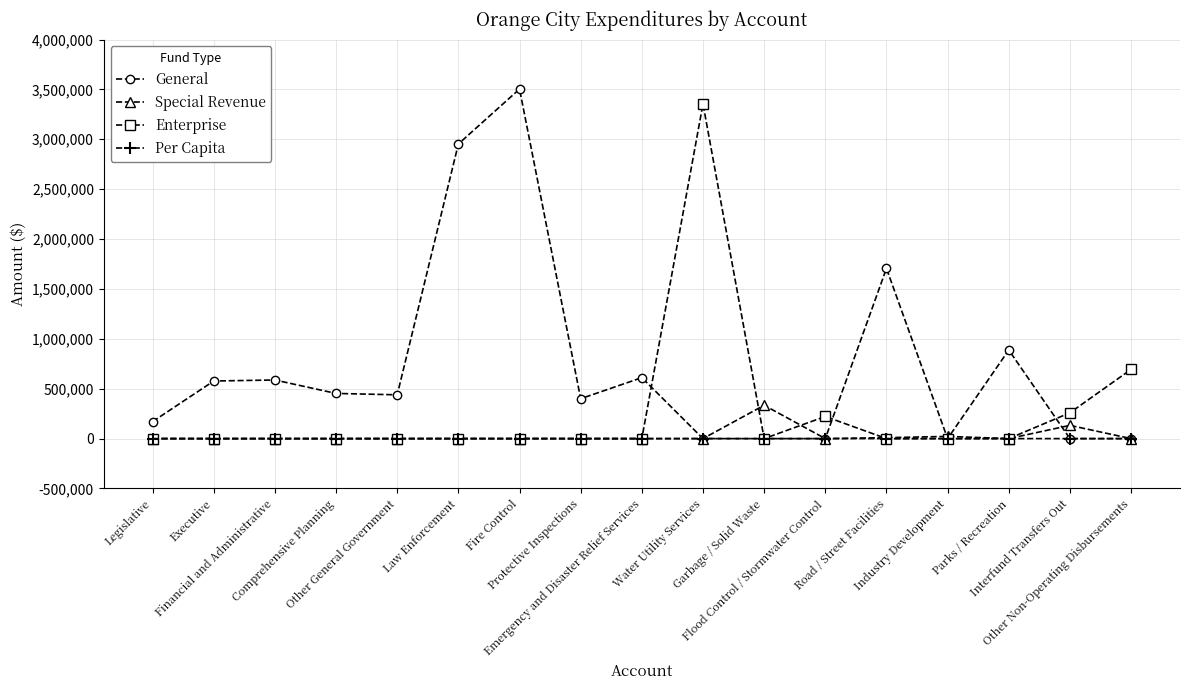

What is the maximum value shown in the chart?

3503409.0